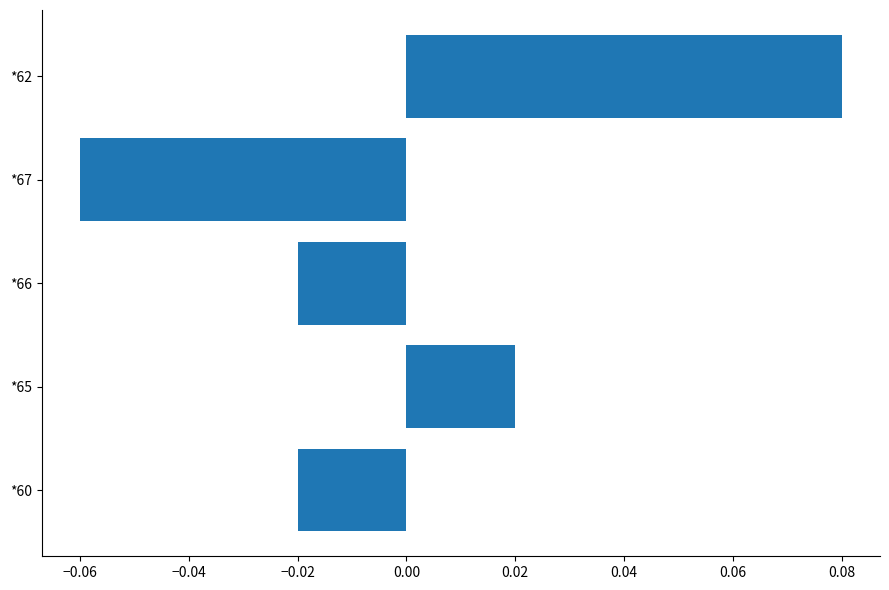

Which label corresponds to the smallest value in the chart?

*67